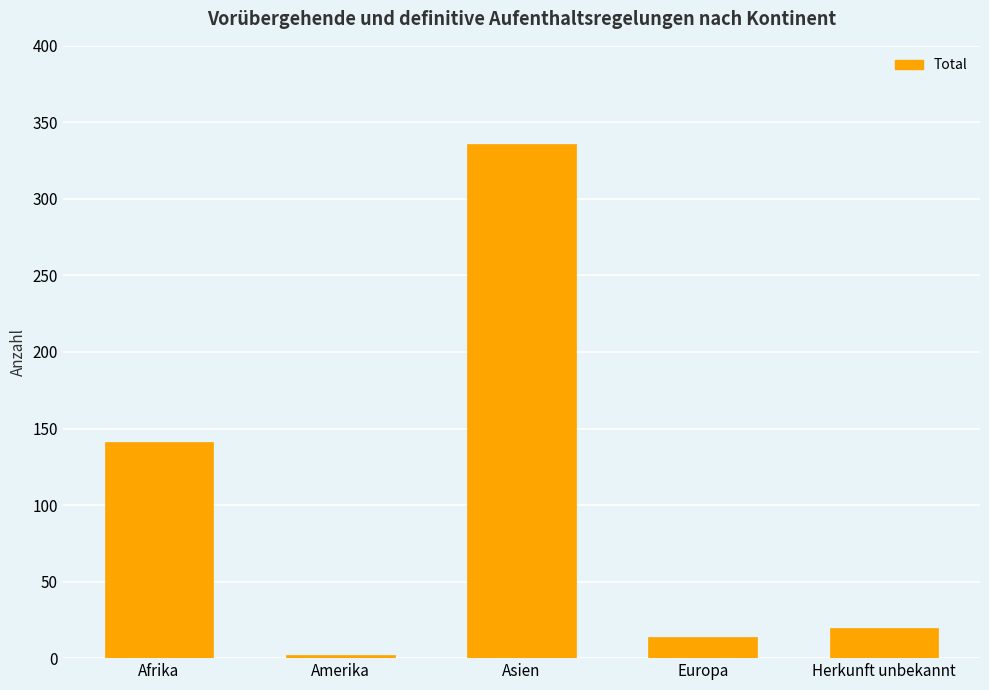

What is the label of the 4th bar from the right?

Amerika